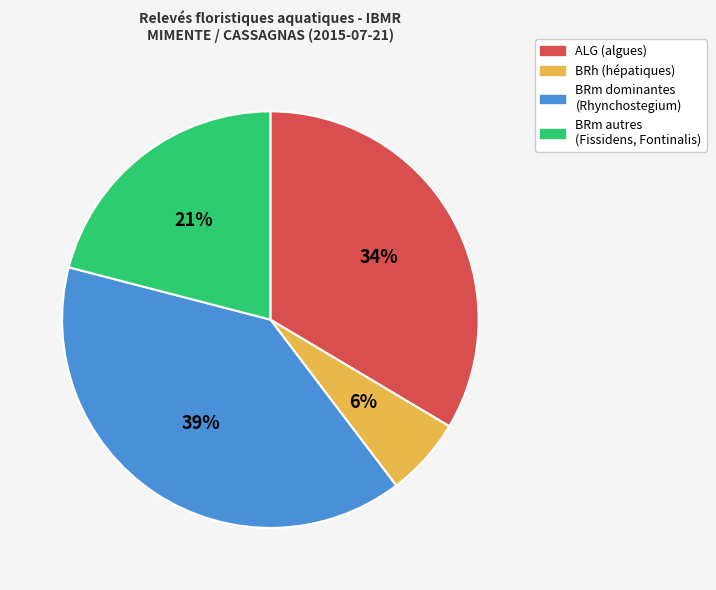

To the nearest percent, what is the difference between the largest and smallest slice percentages?

33%